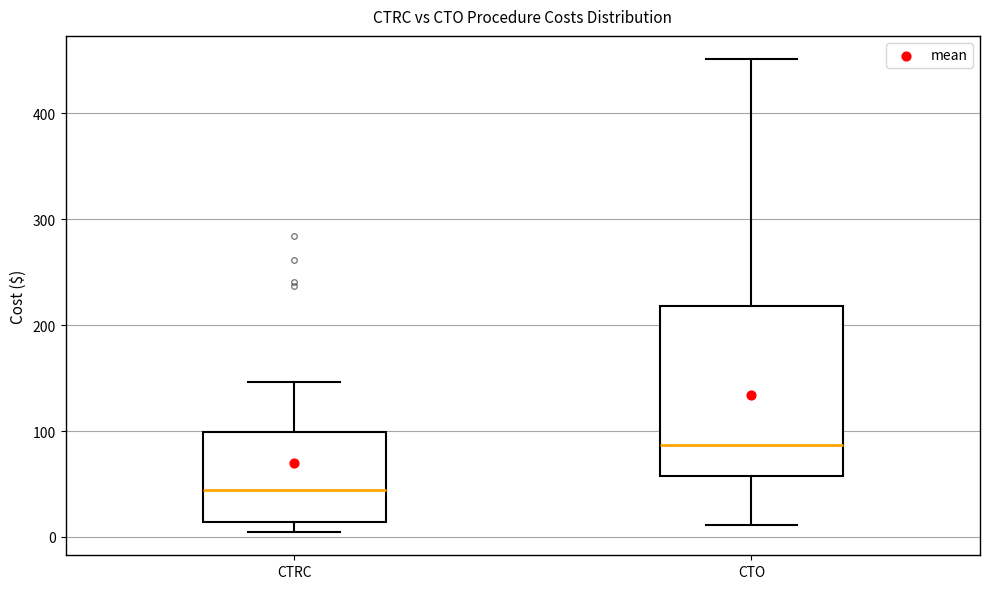

Reading left to right, read every box against the y-axis: the position of its median line, the range the box covers, and the ends of its whiskers. The values are not printed on the chart, so give them approximately, as read against the axis.

CTRC: median 40, box 10 to 100, whiskers 10 (just below the box's lower edge) to 150
CTO: median 90, box 60 to 220, whiskers 10 to 450